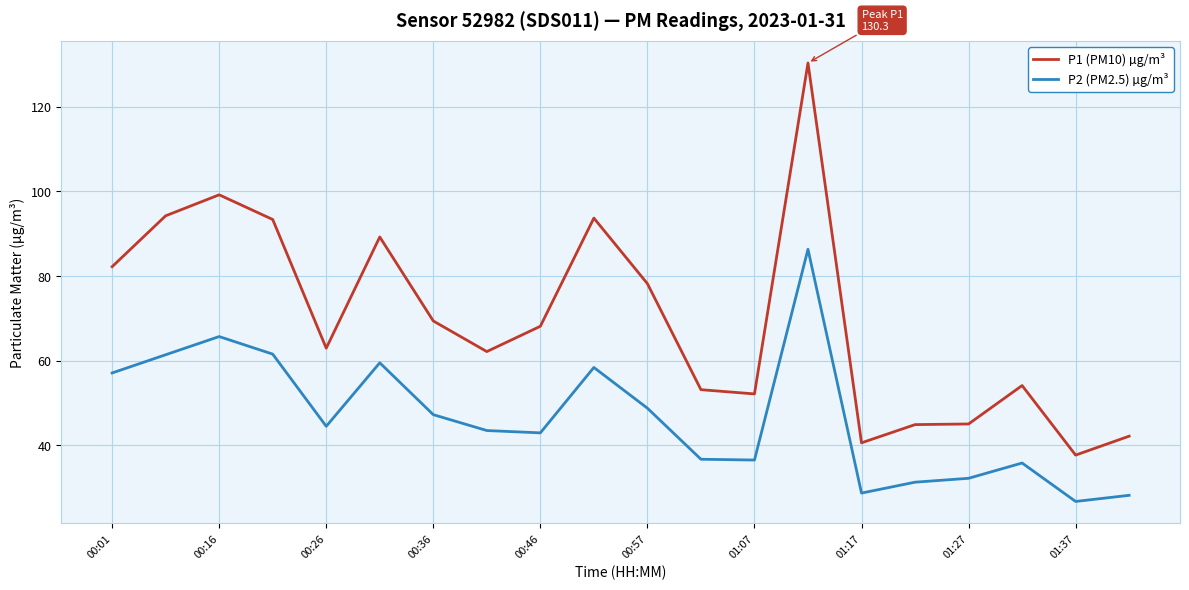

List the series in order of their peak value, lowest first.

P2 (PM2.5) µg/m³, P1 (PM10) µg/m³